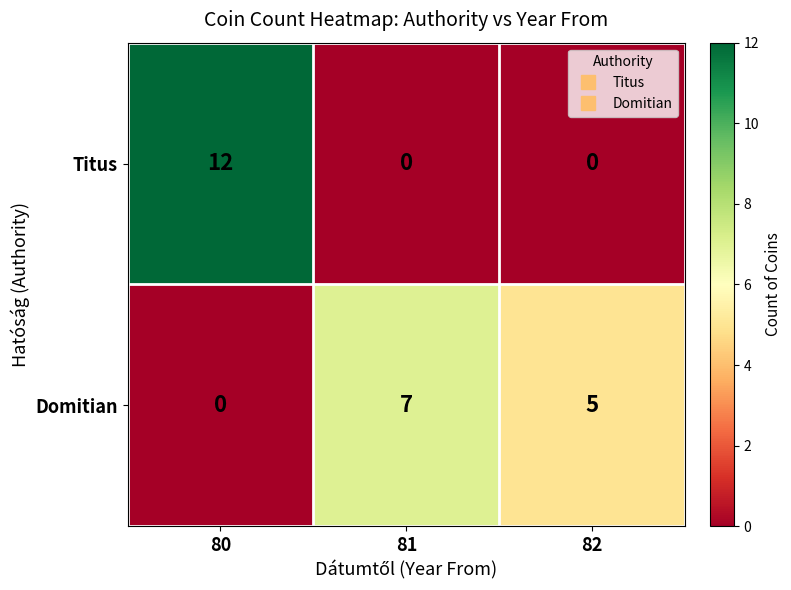

At which category does the chart reach its peak across all series?

80